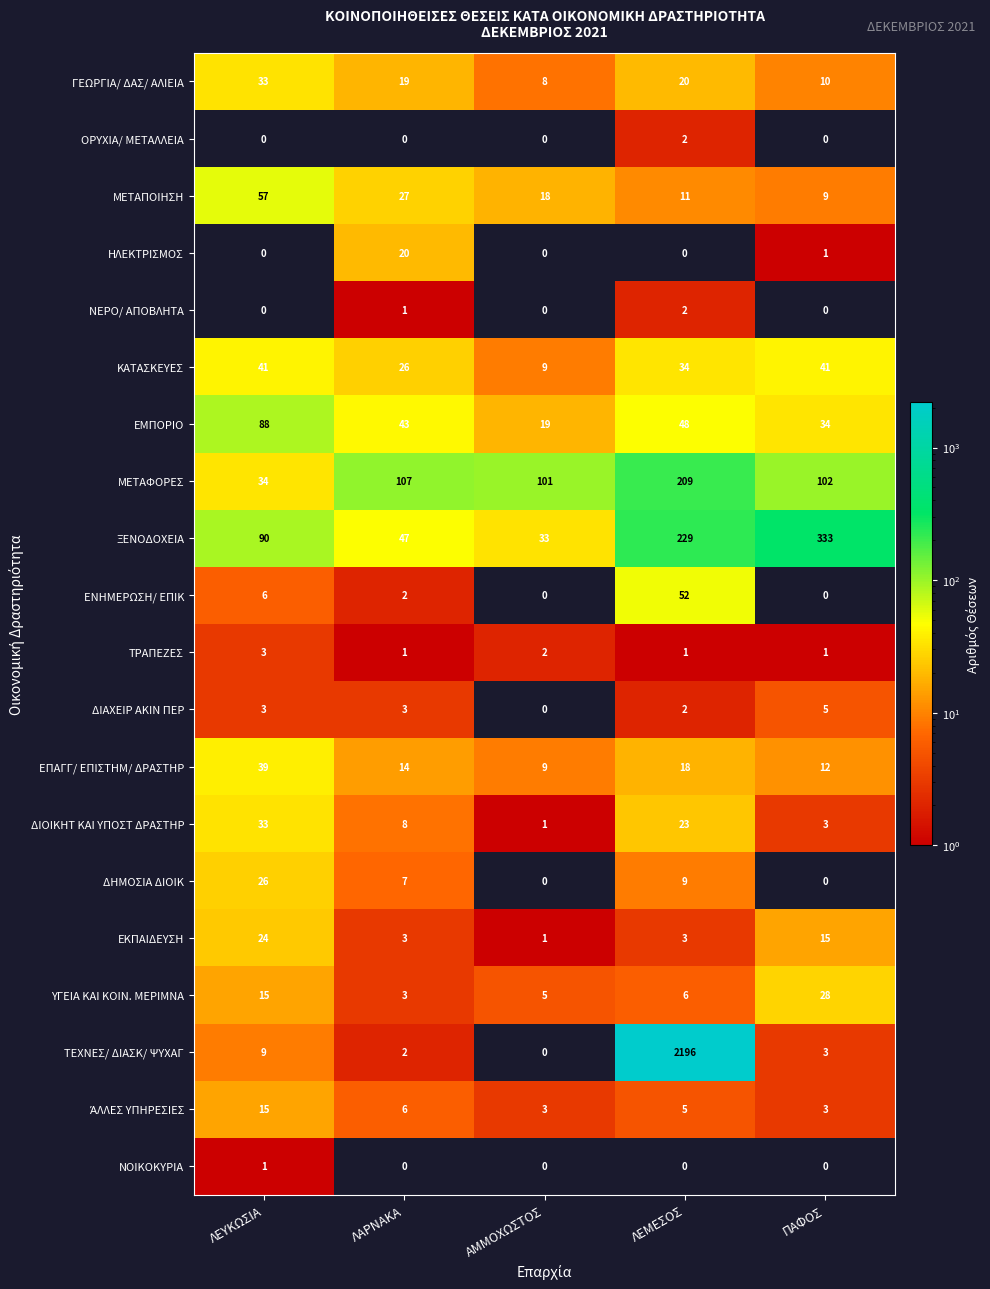

What is the difference between the maximum and minimum values in the ΥΓΕΙΑ ΚΑΙ ΚΟΙΝ. ΜΕΡΙΜΝΑ series?

25